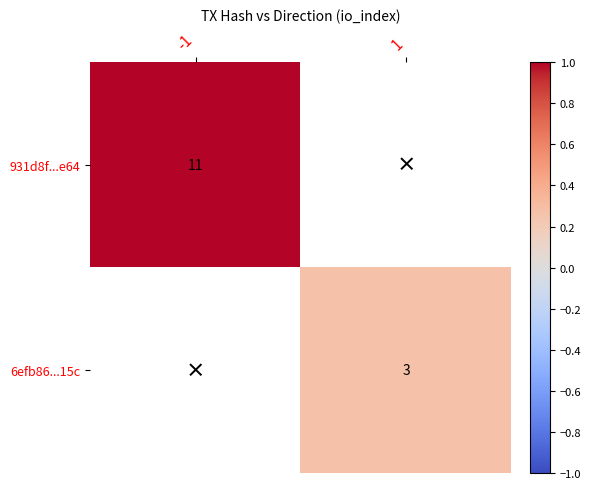

True or false: 931d8f...e64 has a value of 11 at -1.

True